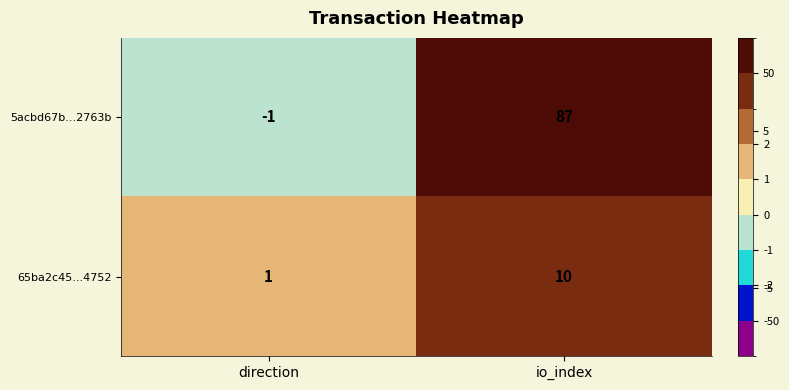

Reading left to right, what are all the values shown in this chart?

5acbd67b...2763b: direction=-1	io_index=87
65ba2c45...4752: direction=1	io_index=10